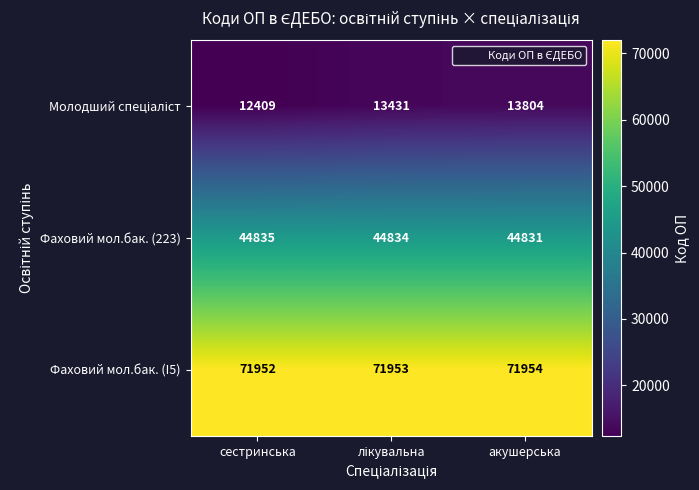

How many data points does each series have?

3